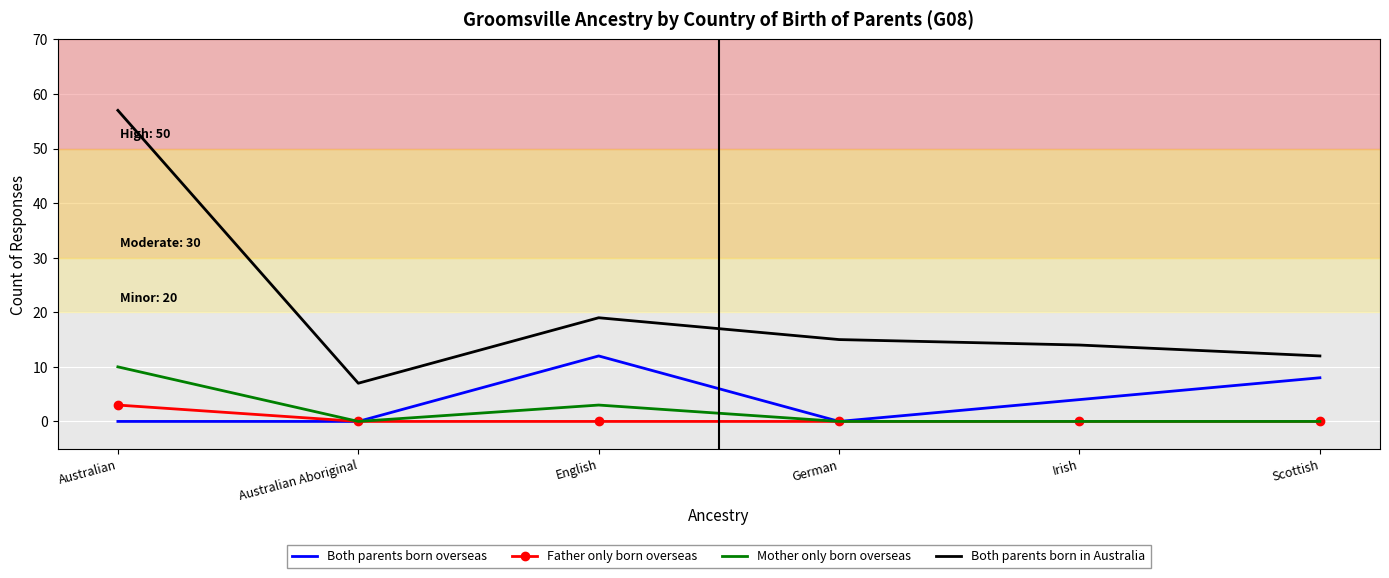

What is the difference between the highest and lowest values at Scottish?

12